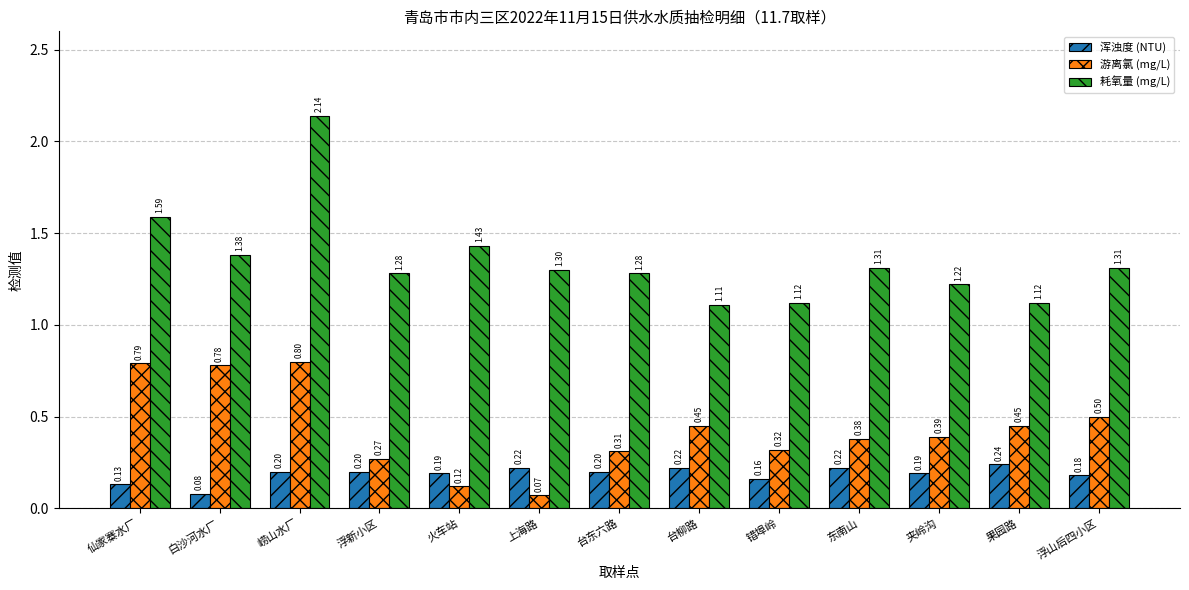

How many series are shown in this chart?

3